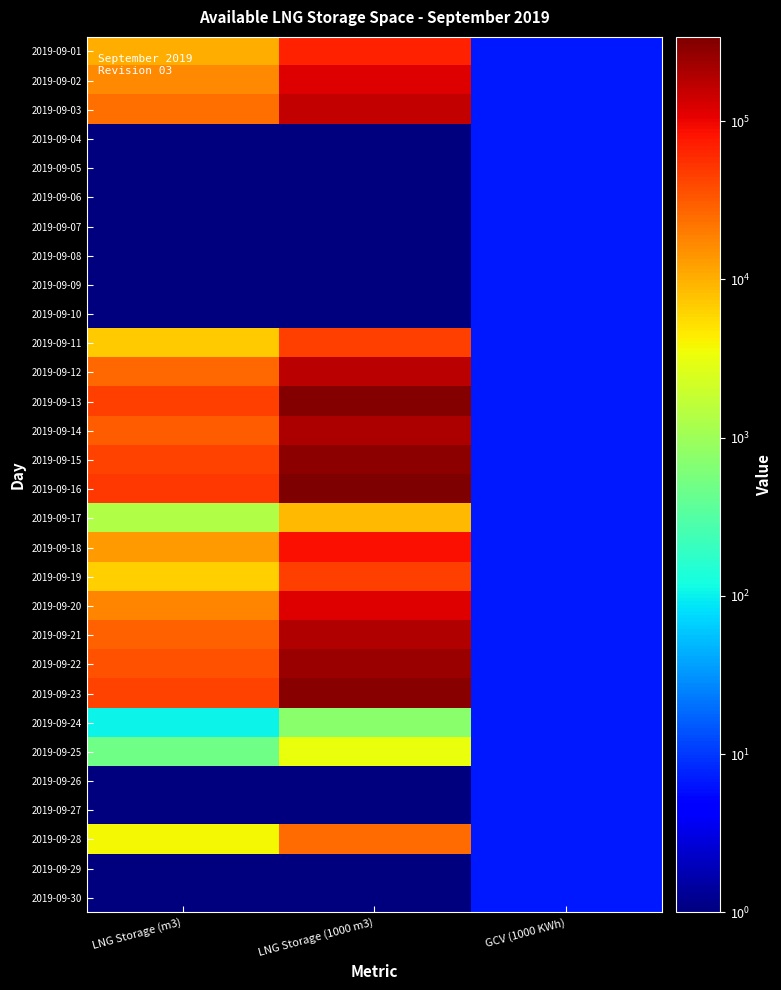

Which label corresponds to the largest value in the chart?

LNG Storage (1000 m3)